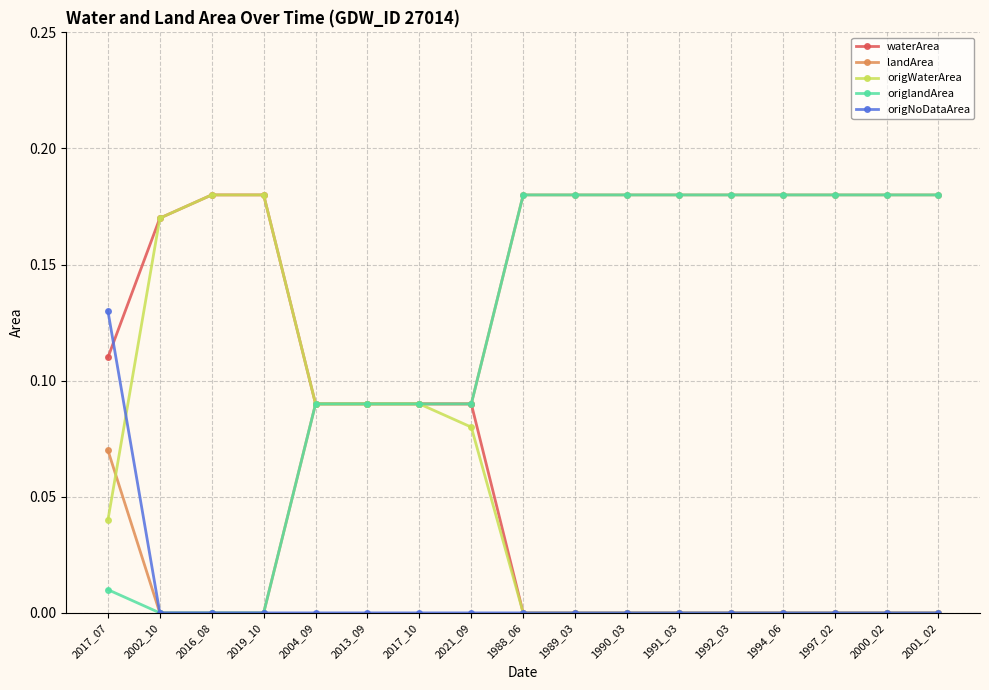

What is the label of the 11th point from the right?

2017_10